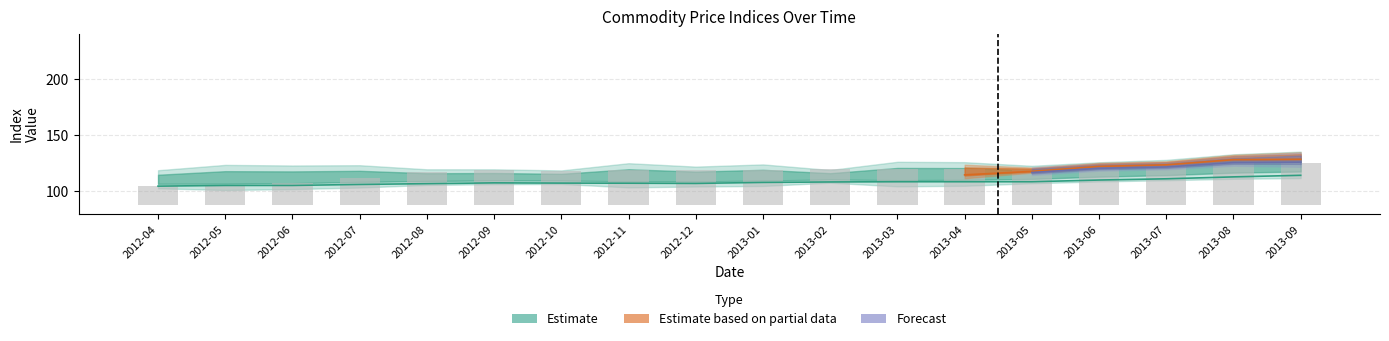

How many categories are shown in the chart?

18